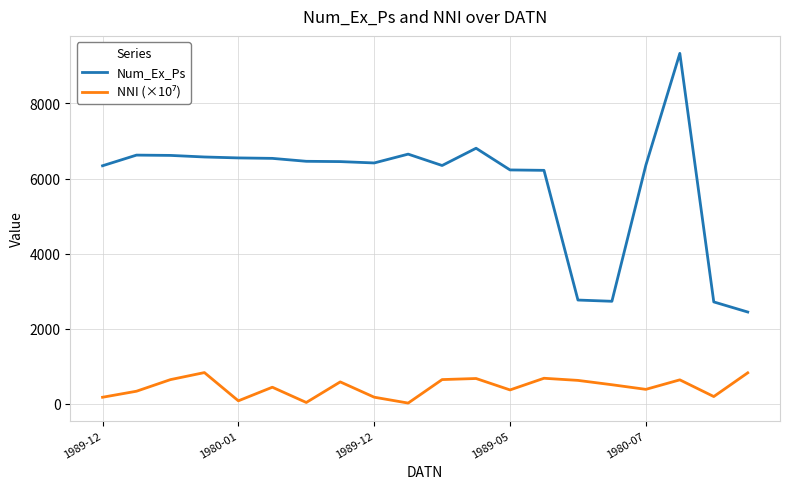

What is the maximum value shown in the chart?

9335.0